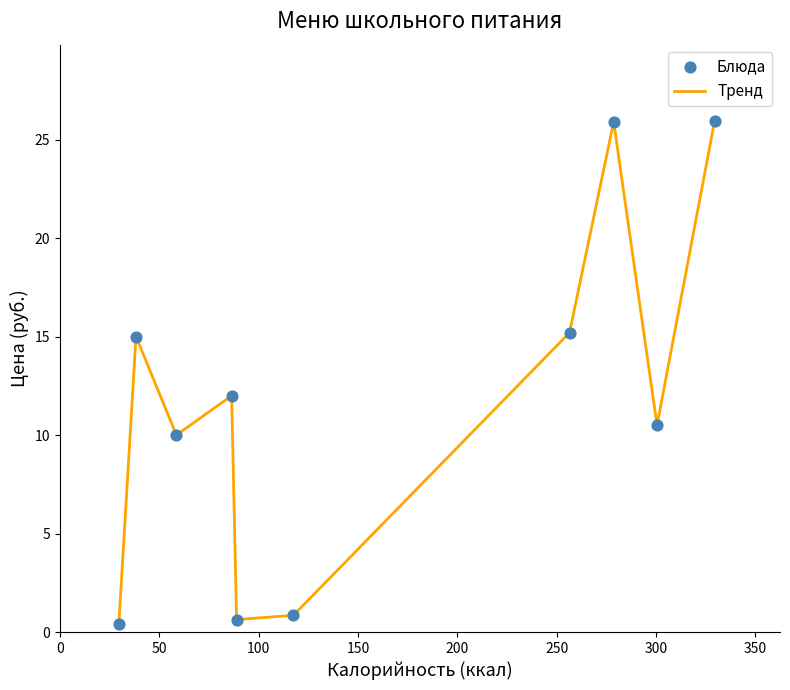

What is the greatest value displayed?

25.9